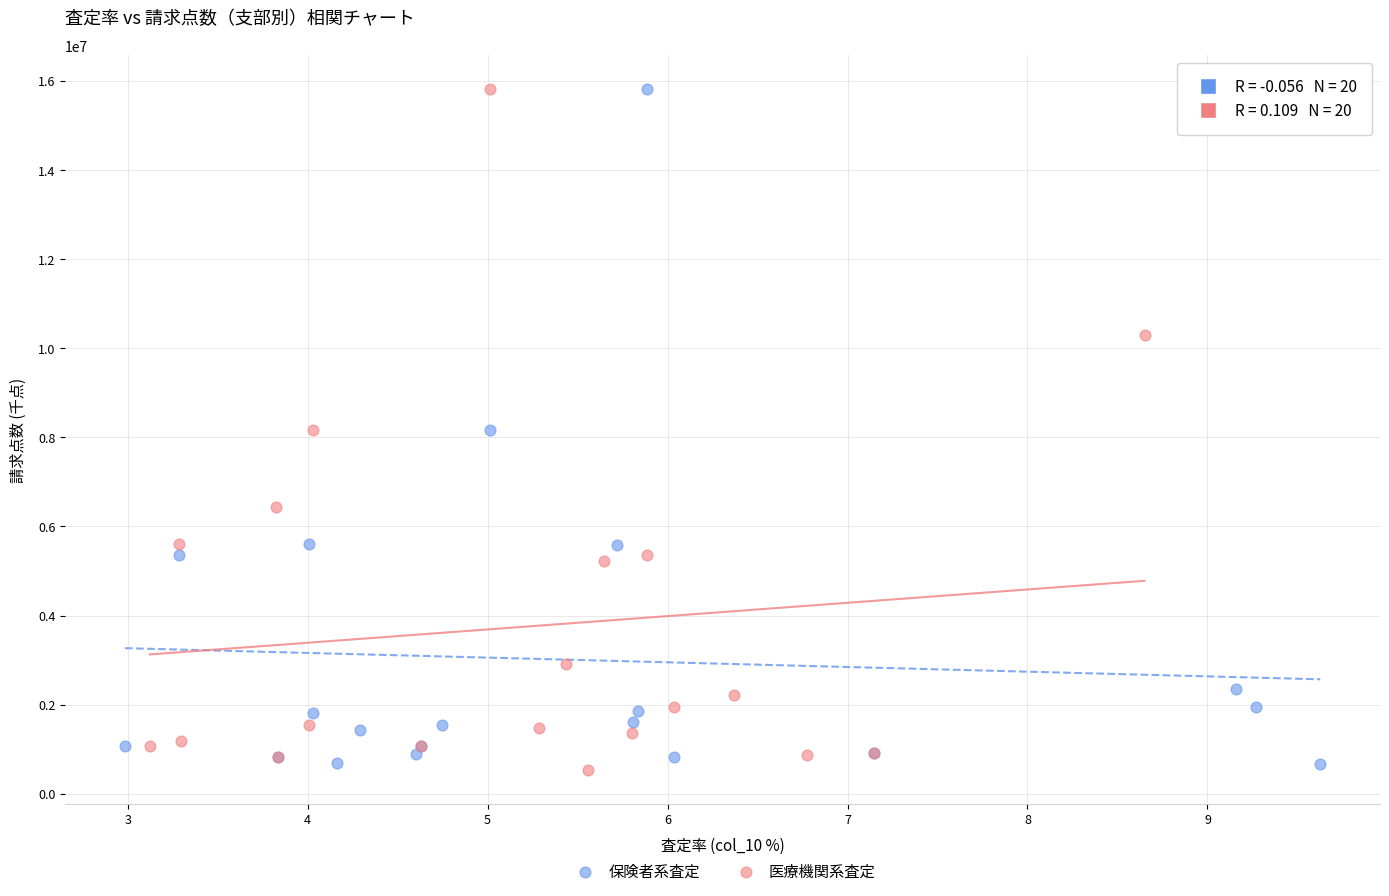

What are all the series names shown in the legend?

保険者系査定, 医療機関系査定